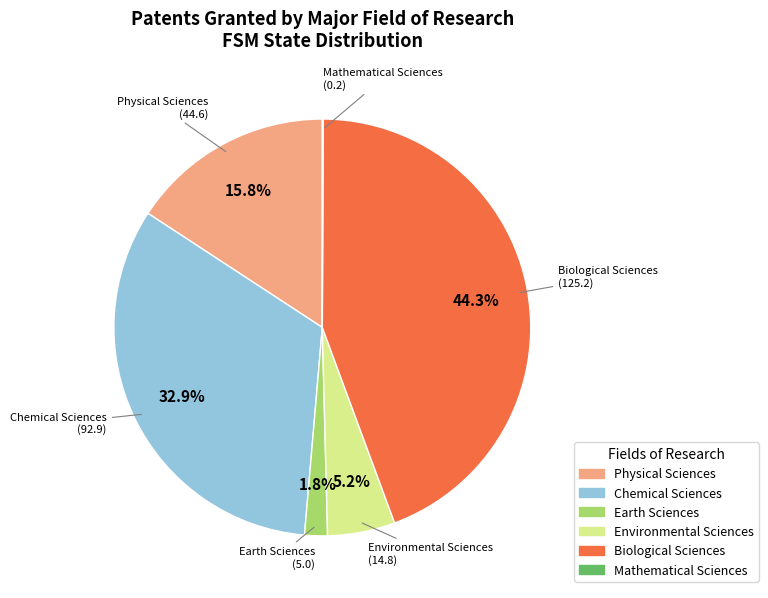

What percentage do Biological Sciences and Environmental Sciences together represent?

49.5%